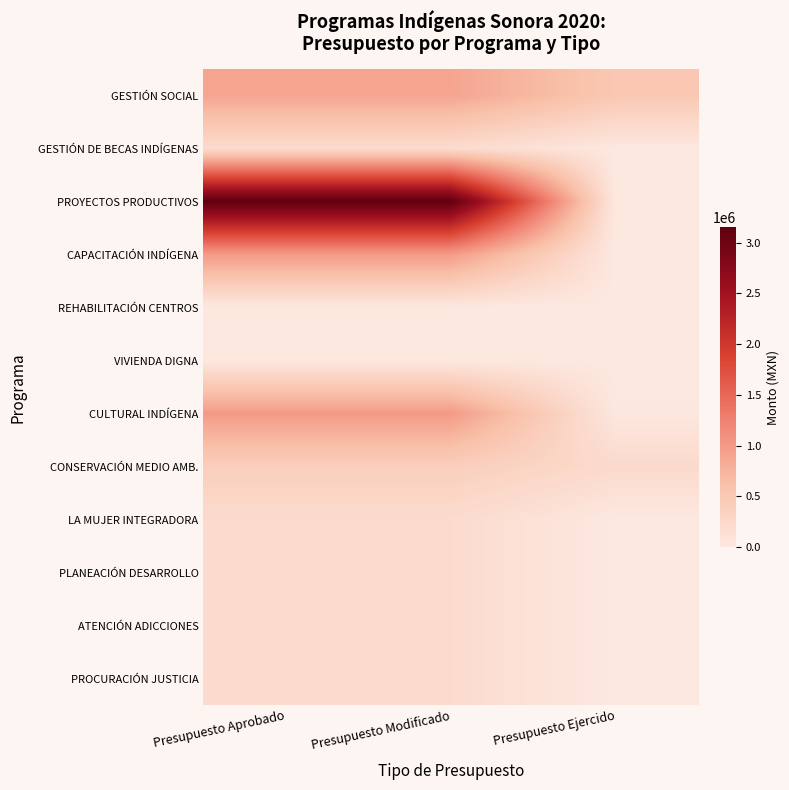

At Presupuesto Modificado, list the series in order from largest to smallest.

PROYECTOS PRODUCTIVOS, CAPACITACIÓN INDÍGENA, CULTURAL INDÍGENA, GESTIÓN SOCIAL, CONSERVACIÓN MEDIO AMB., GESTIÓN DE BECAS INDÍGENAS, LA MUJER INTEGRADORA, PLANEACIÓN DESARROLLO, ATENCIÓN ADICCIONES, PROCURACIÓN JUSTICIA, REHABILITACIÓN CENTROS, VIVIENDA DIGNA